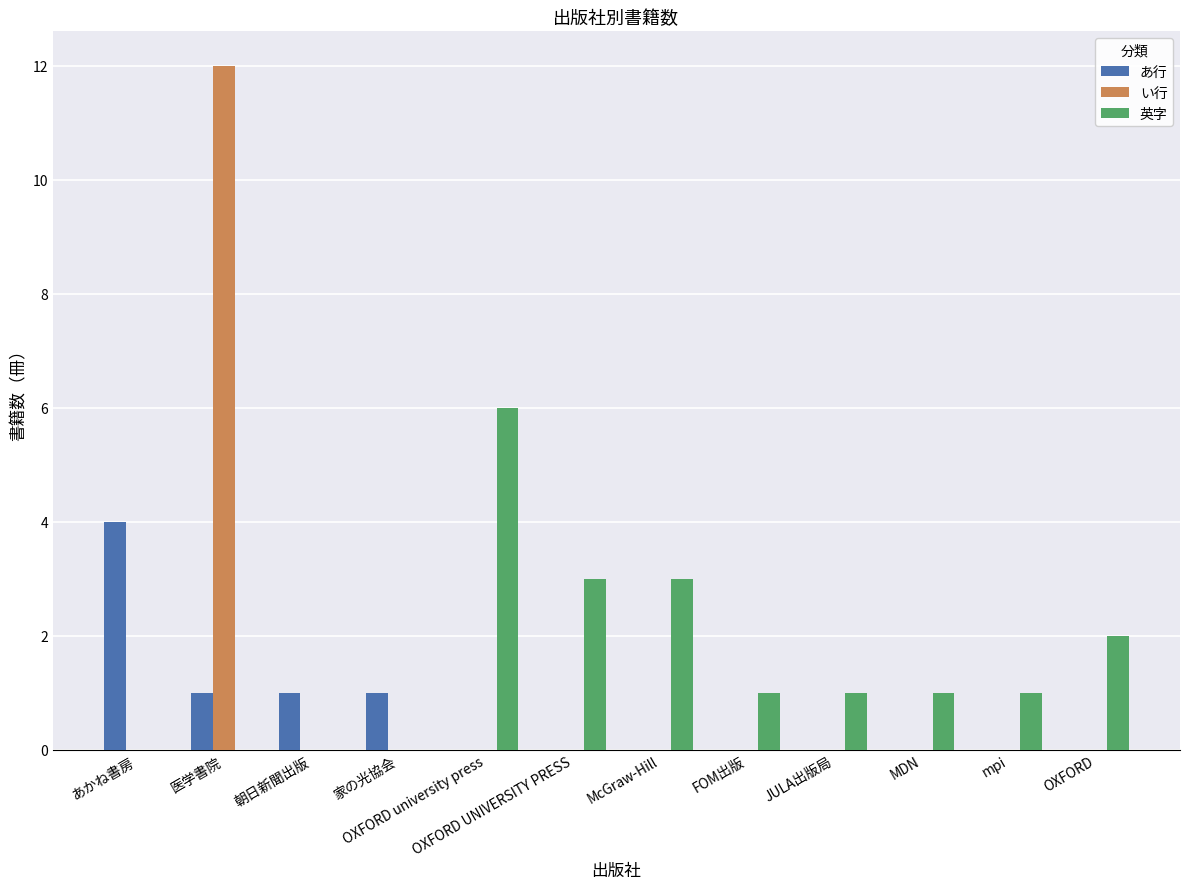

At which category is the sum across all series the highest?

医学書院